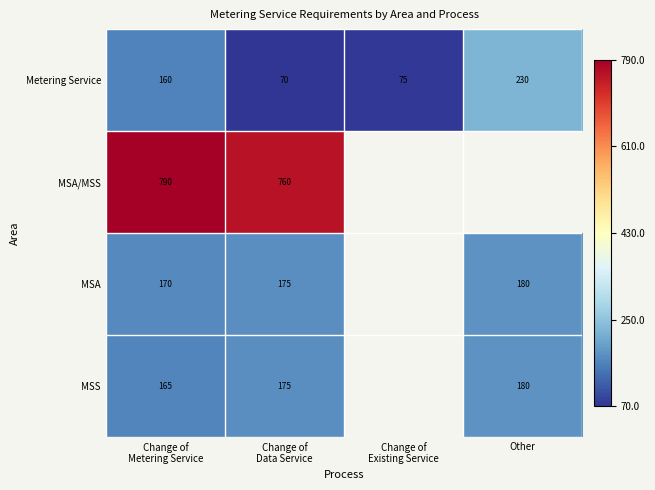

True or false: MSA has a value of 180 at Other.

True